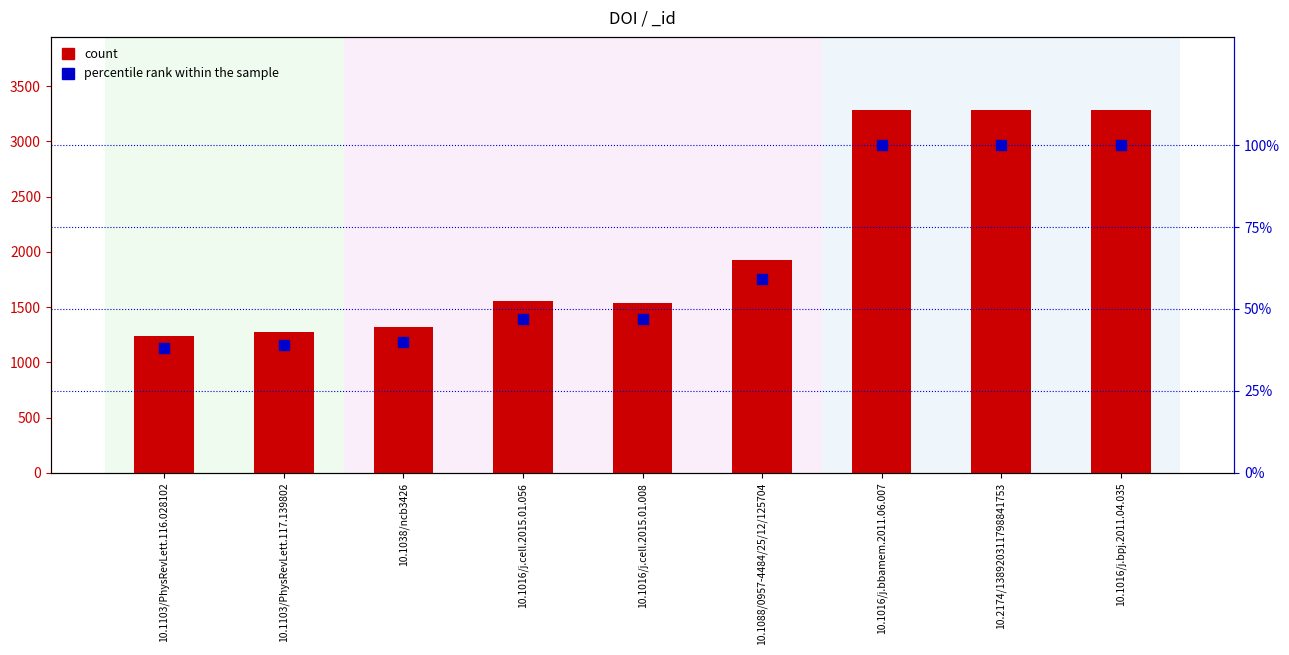

Which series contains the lowest Y value?

percentile rank within the sample